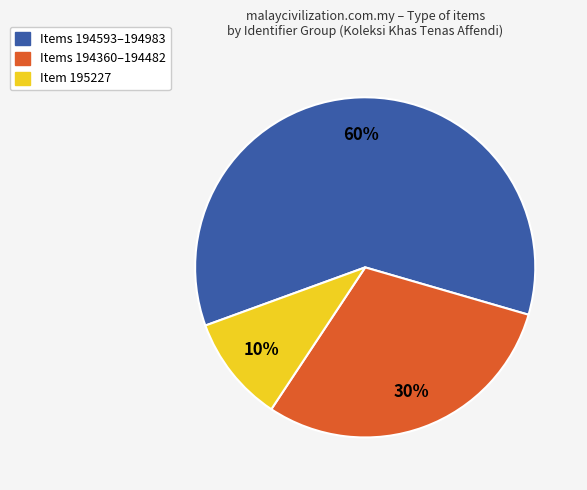

To the nearest percent, what is the average slice percentage?

33%